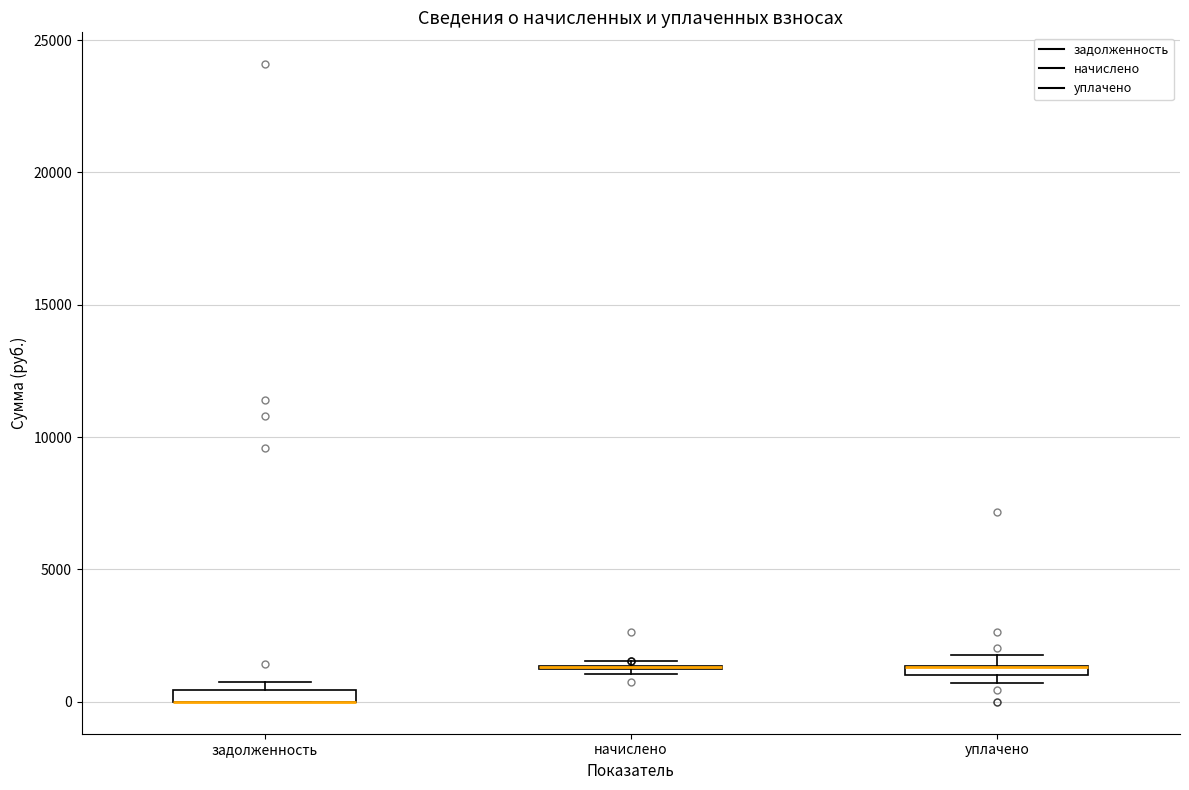

Where is the upper edge of the box for задолженность on the y-axis? The values are not printed on the chart, so give them approximately, as read against the axis.

500